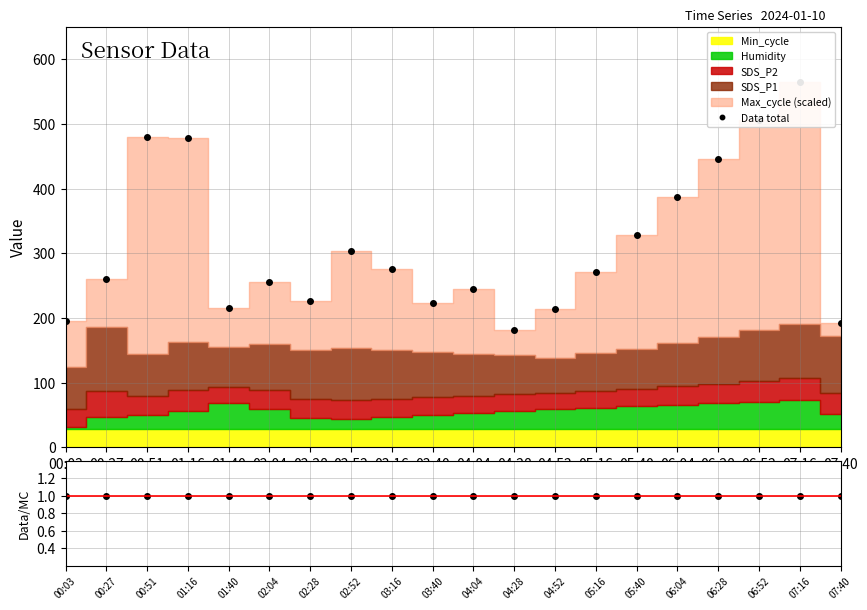

True or false: Data total has a value of 387.1 at 06:04.

True